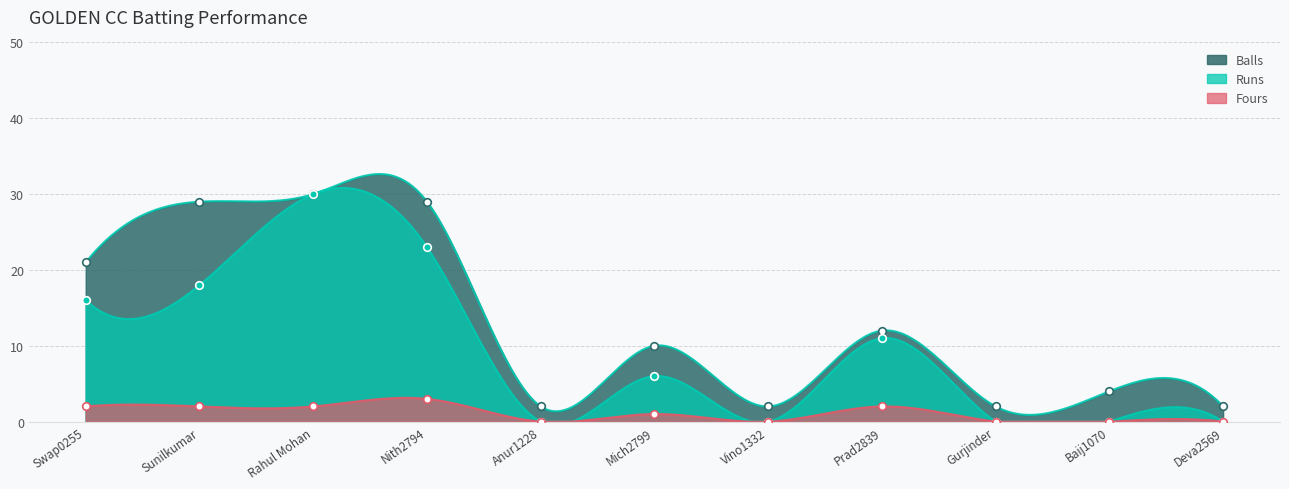

Which series reaches the minimum Y coordinate?

Runs